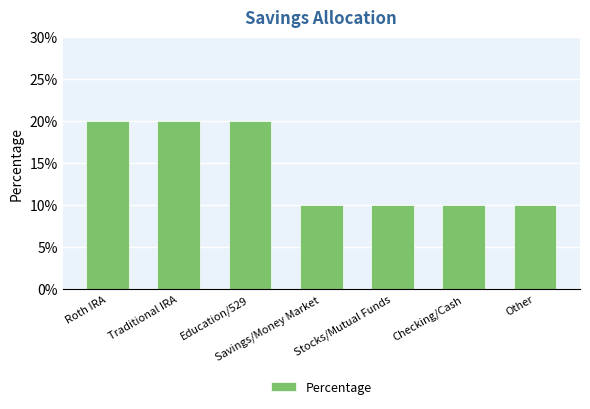

True or false: the data shows 0.1 at Roth IRA.

False